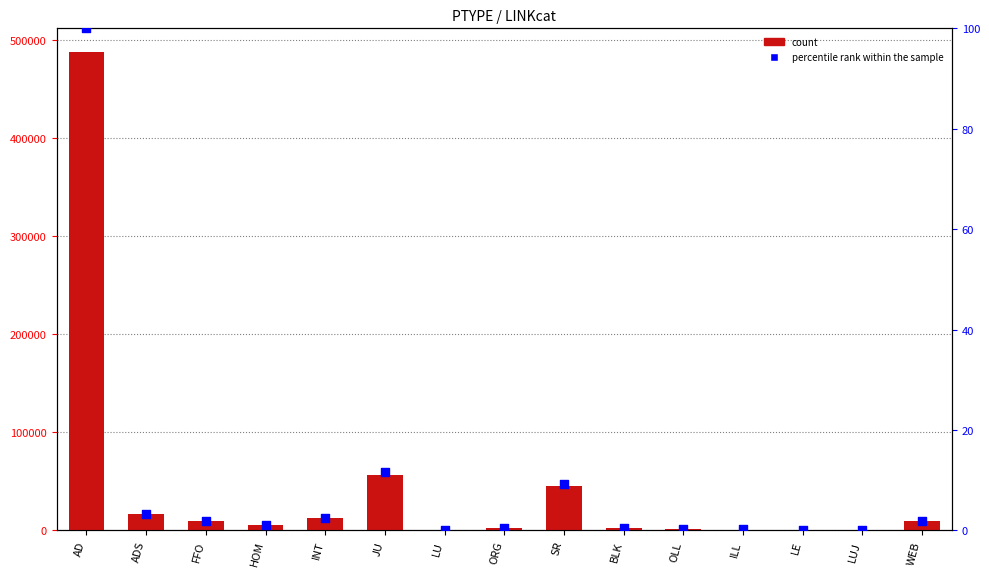

Is the value of percentile rank within the sample at FFO greater than the value of count at HOM?

No